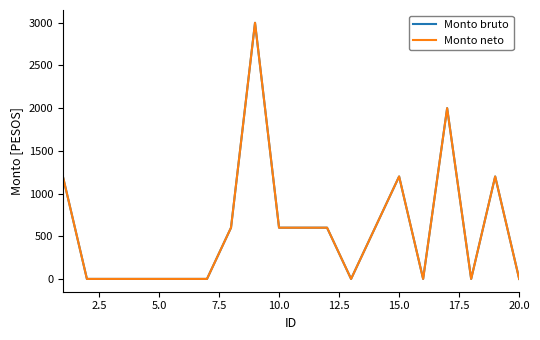

How many lines are shown in the chart?

2